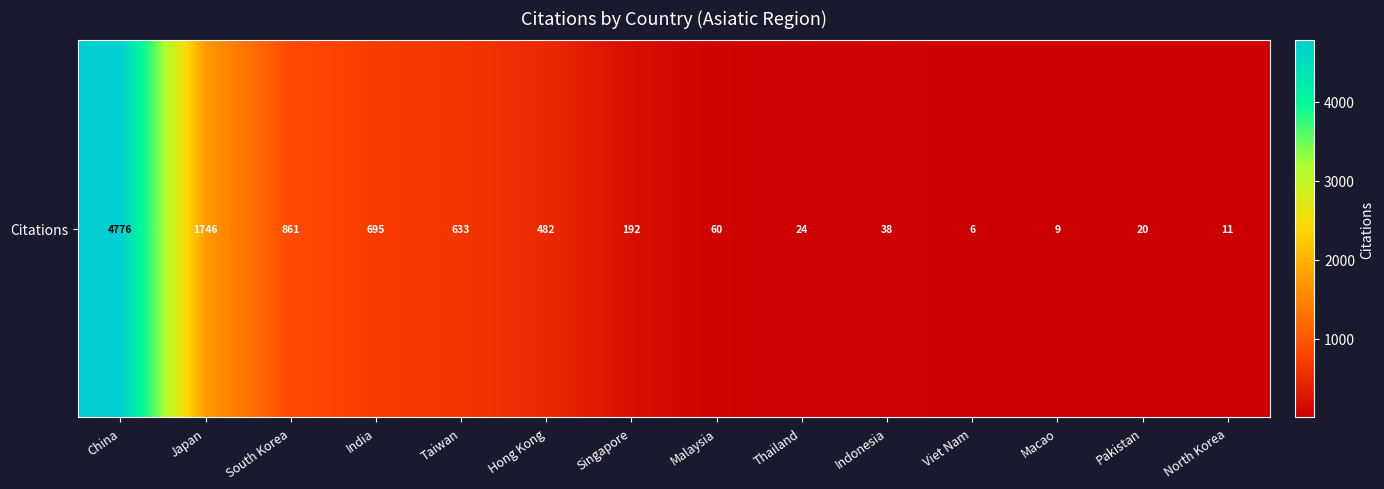

Is it true that the value at Macao is 9?

True